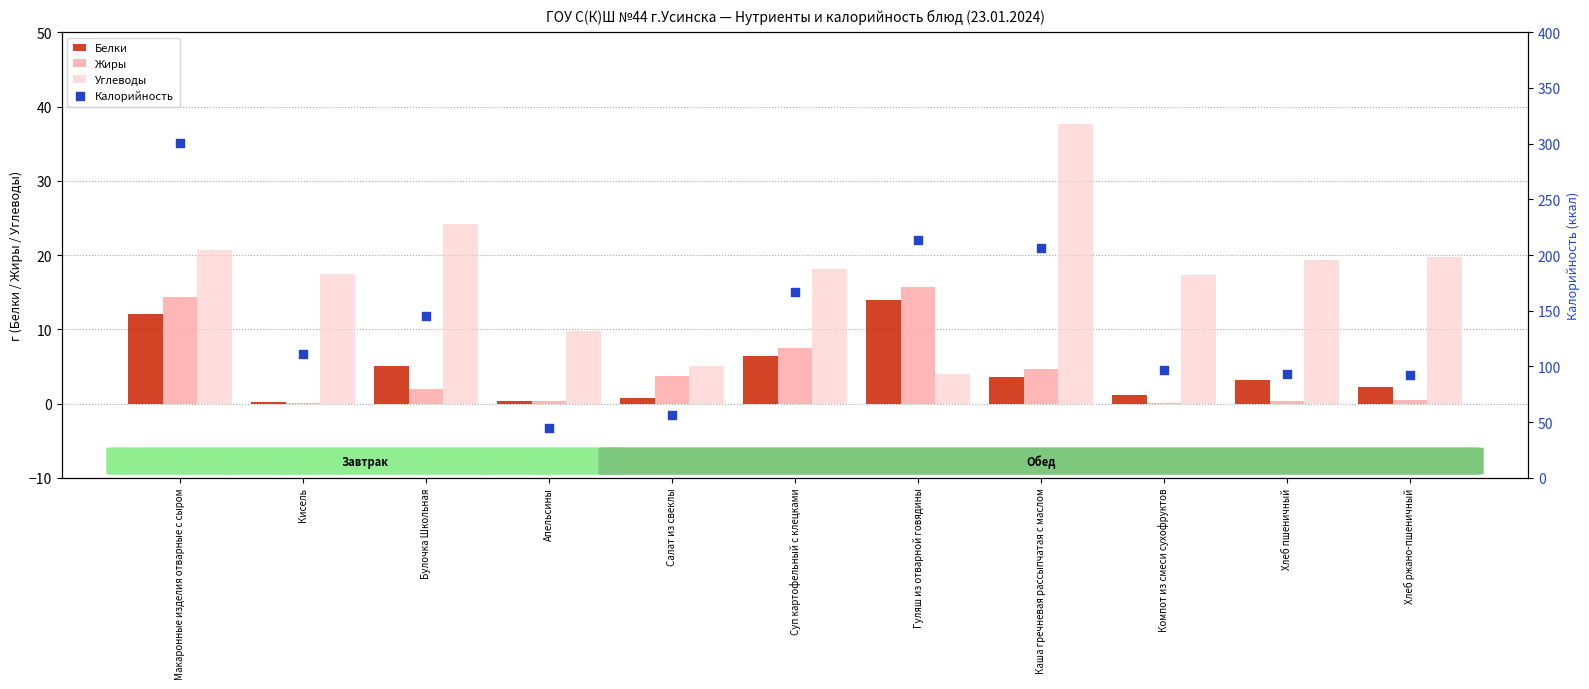

What is the total value across all series at Хлеб пшеничный?

116.4